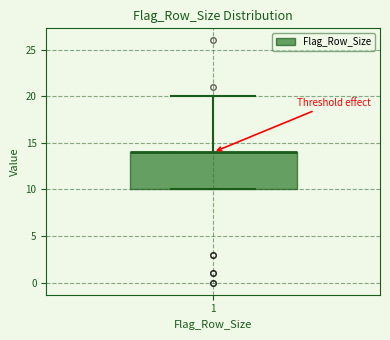

Transcribe this box plot: give where the median line is, the range the box spans, and where the two whiskers end, as read against the y-axis. The values are not printed on the chart, so give them approximately, as read against the axis.

median 14 (drawn on the box's upper edge), box 10 to 14, whiskers 10 to 20